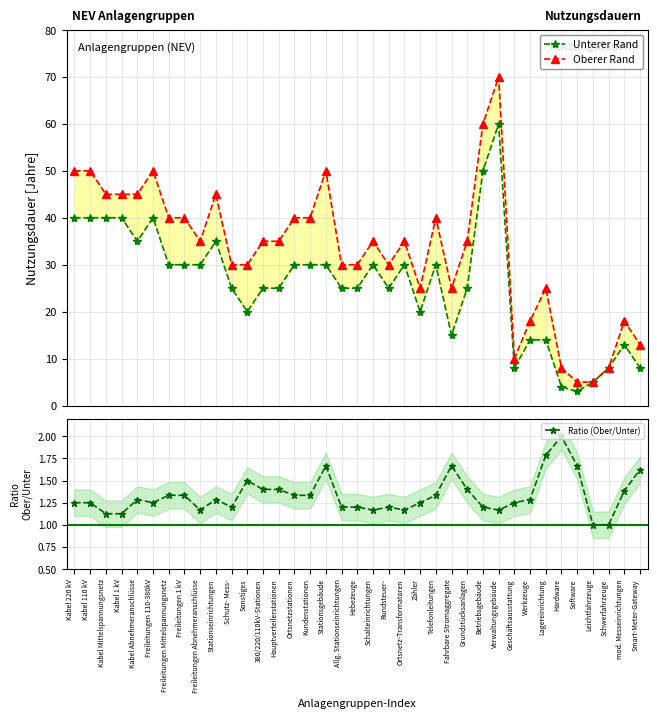

What is the difference between the maximum and minimum values in the Ratio (Ober/Unter) series?

1.0